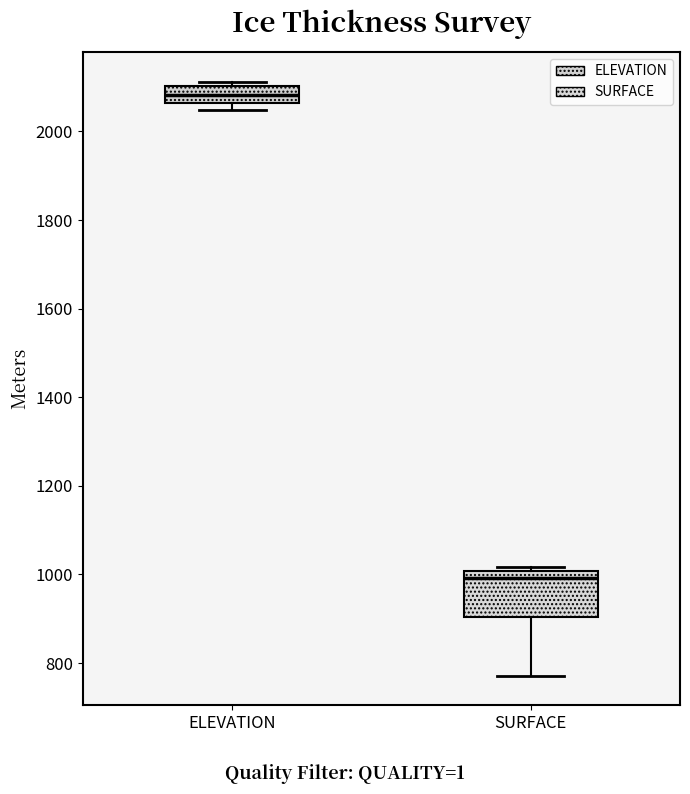

Which box is the tallest, from its lower edge to its upper edge?

SURFACE